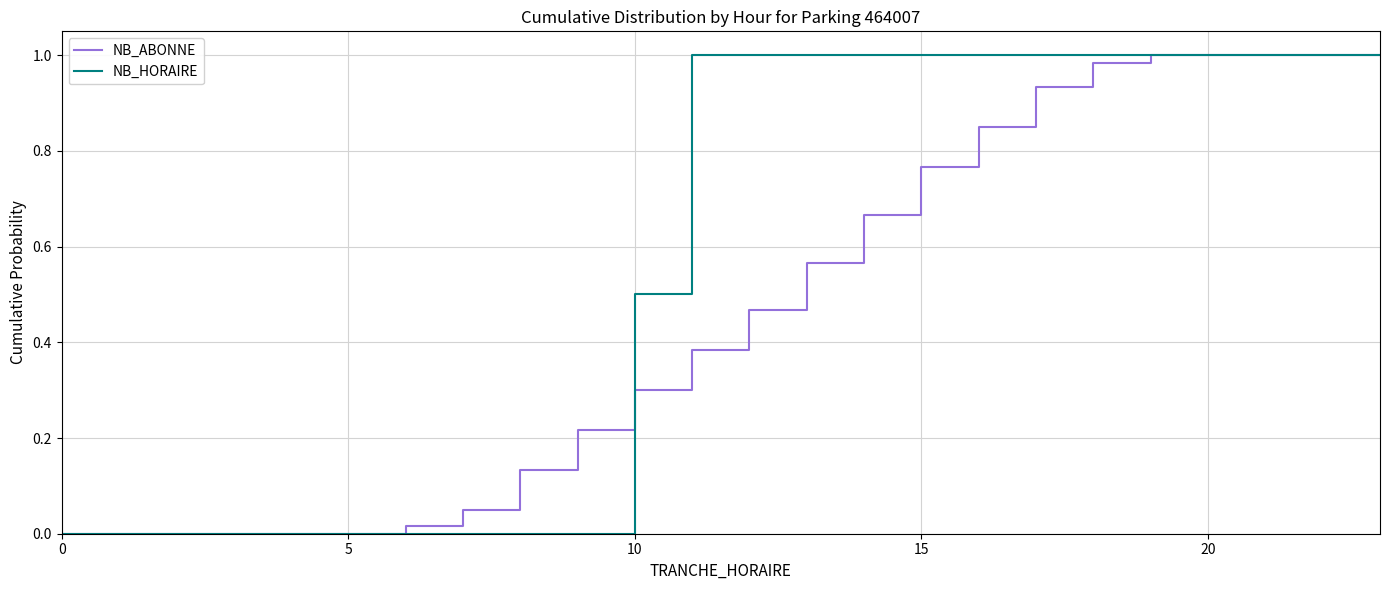

Rank the series by their average value, from highest to lowest.

NB_HORAIRE, NB_ABONNE